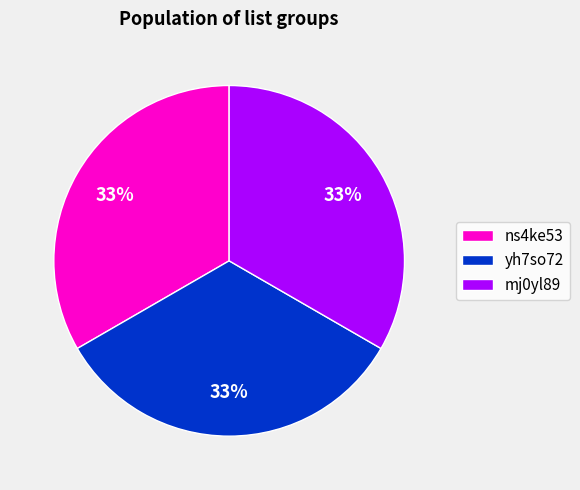

Does any single category account for the majority?

No